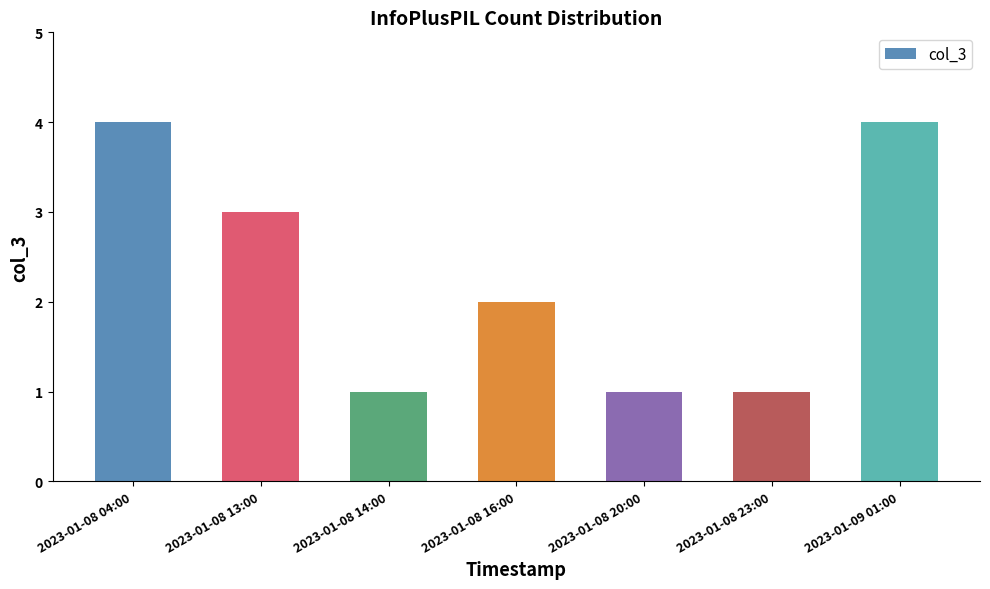

True or false: the data shows 1 at 2023-01-08 13:00.

False